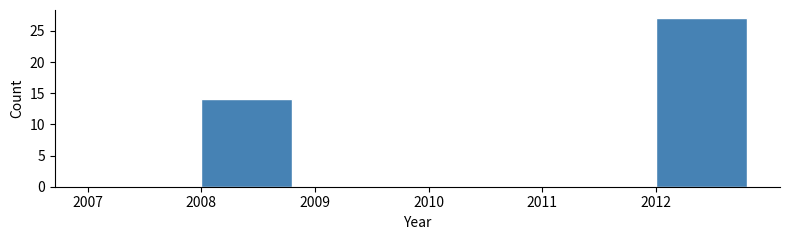

What is the height of the bar covering 2008 to 2009 on the x-axis? The values are not printed on the chart, so give them approximately, as read against the axis.

14